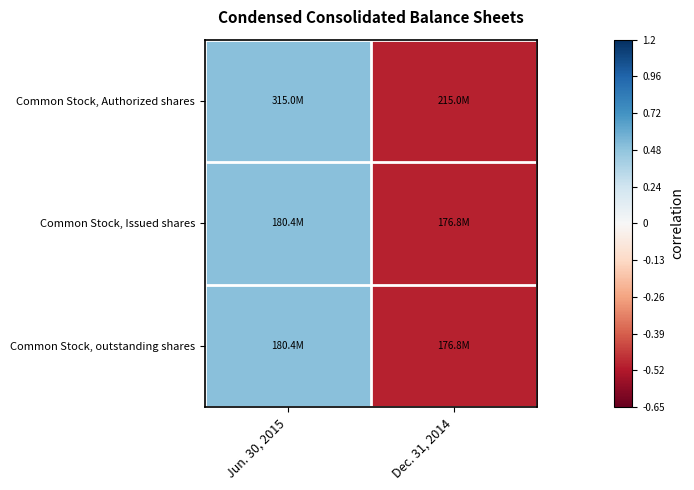

Between Jun. 30, 2015 and Dec. 31, 2014, which series saw the biggest shift?

Common Stock, Authorized shares